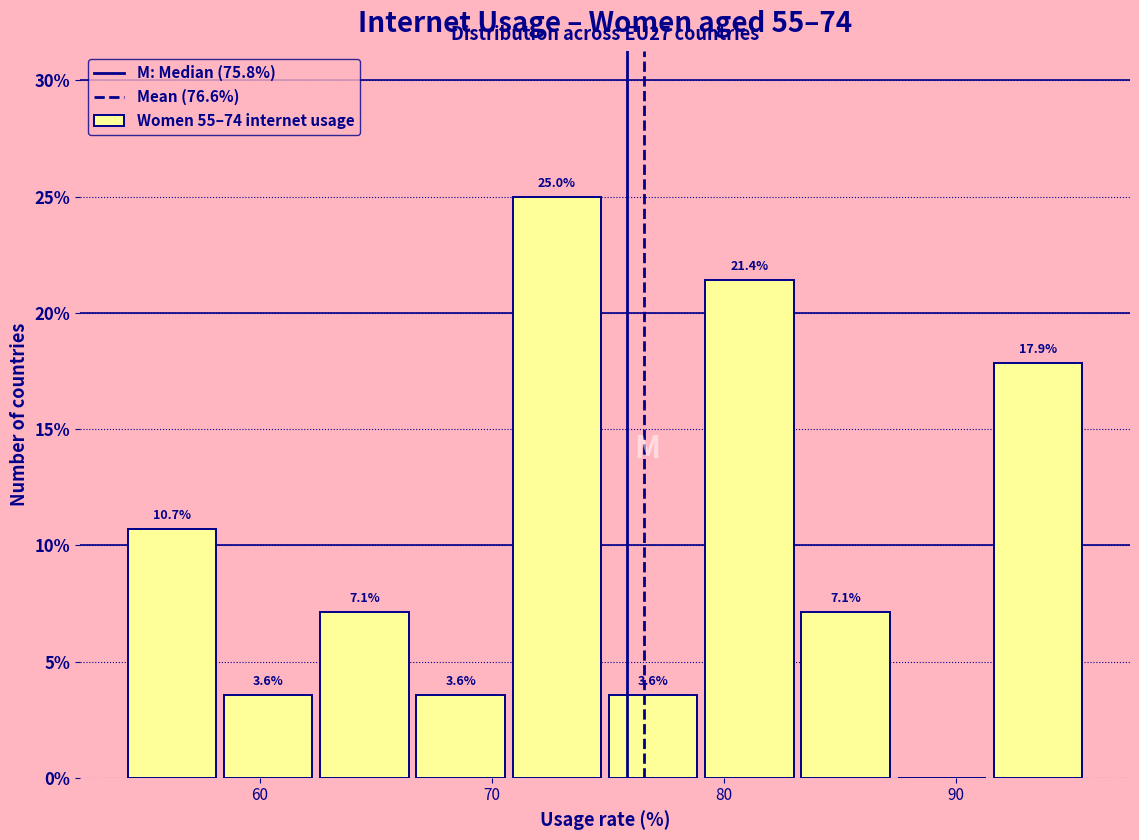

Which range on the x-axis has the tallest bar?

71 to 75